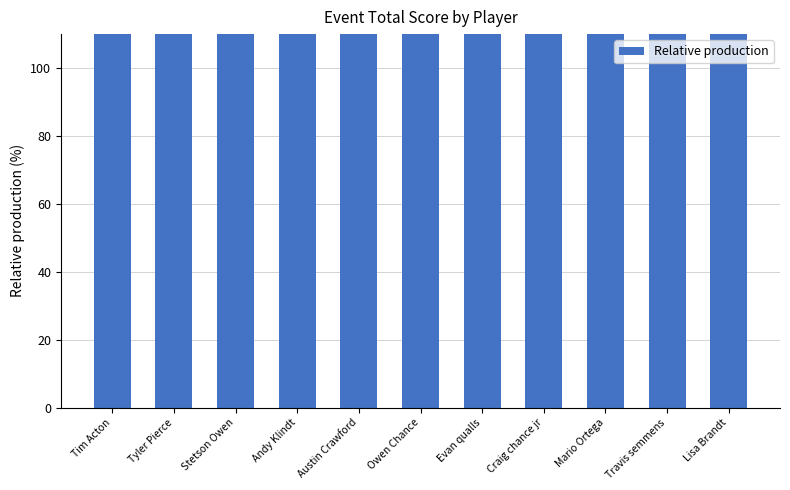

What is the change in value from Travis semmens to Lisa Brandt?

-64.7